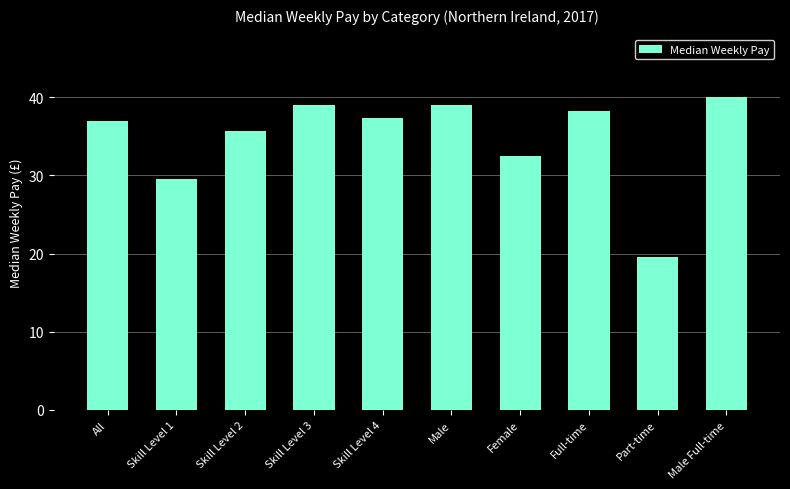

The chart shows a value of 42.0 at Skill Level 1. True or false?

False